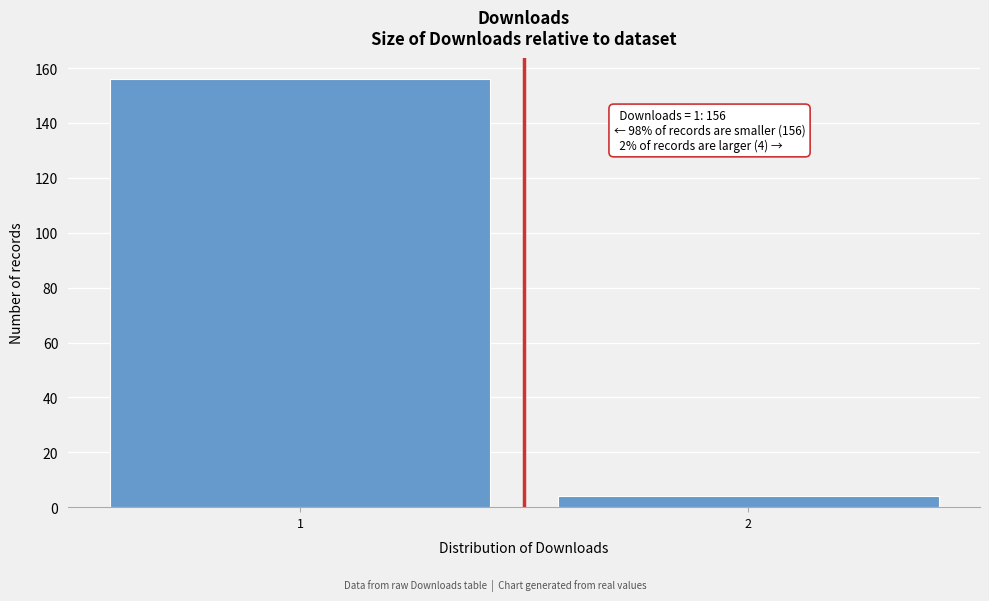

Reading right to left, transcribe all the data shown in this chart.

4	156